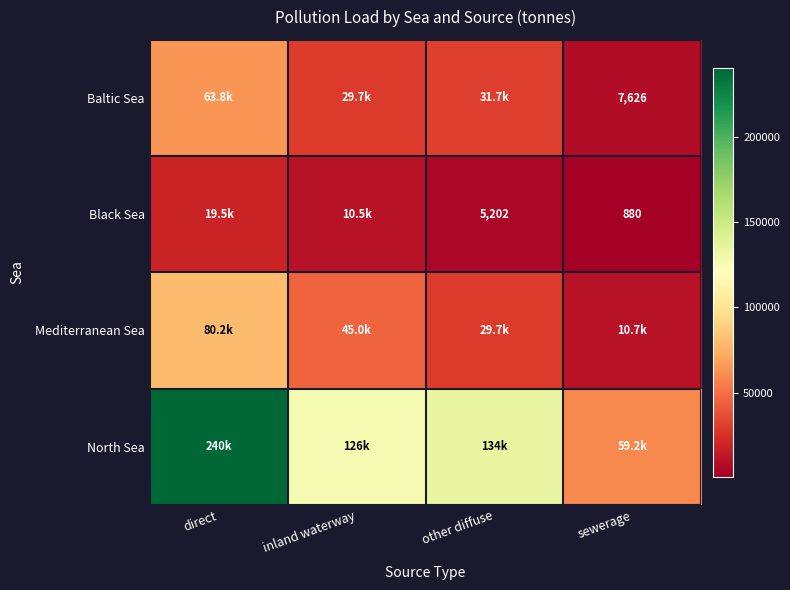

The Black Sea series shows 10535.8 at inland waterway. True or false?

True